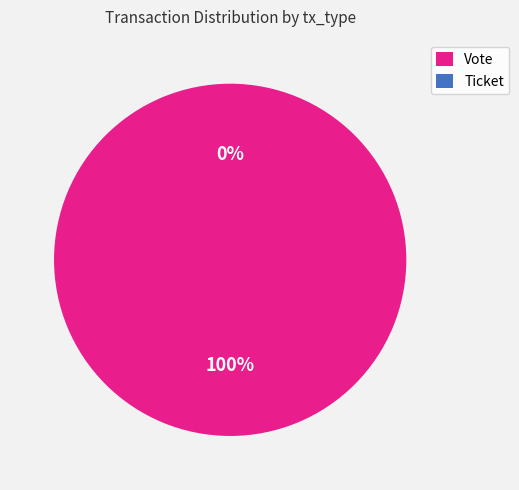

To the nearest percent, what percentage of the pie is Vote?

100%